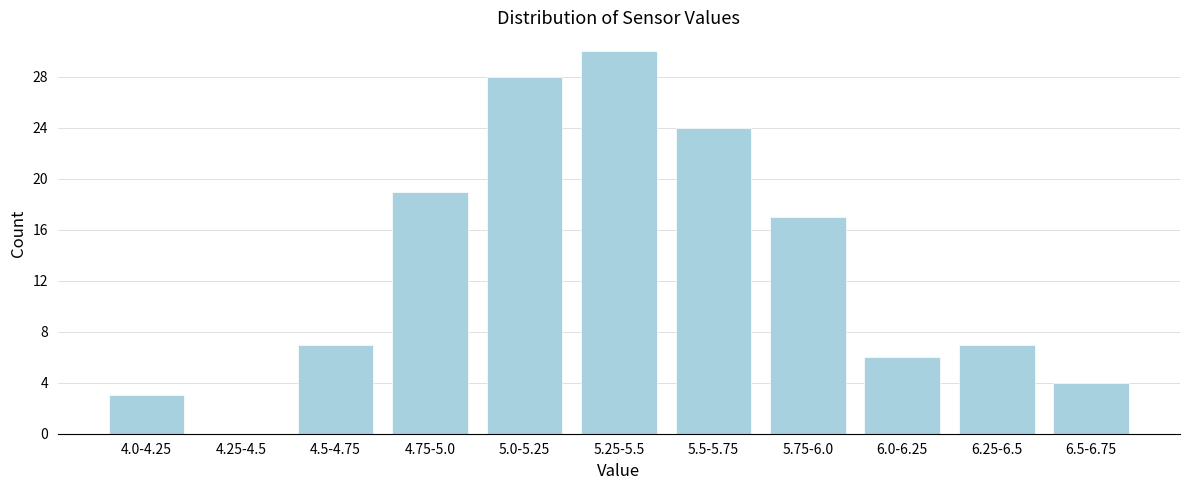

Reading left to right, transcribe all the data shown in this chart.

4.0-4.25=3	4.25-4.5=0	4.5-4.75=7	4.75-5.0=19	5.0-5.25=28	5.25-5.5=30	5.5-5.75=24	5.75-6.0=17	6.0-6.25=6	6.25-6.5=7	6.5-6.75=4